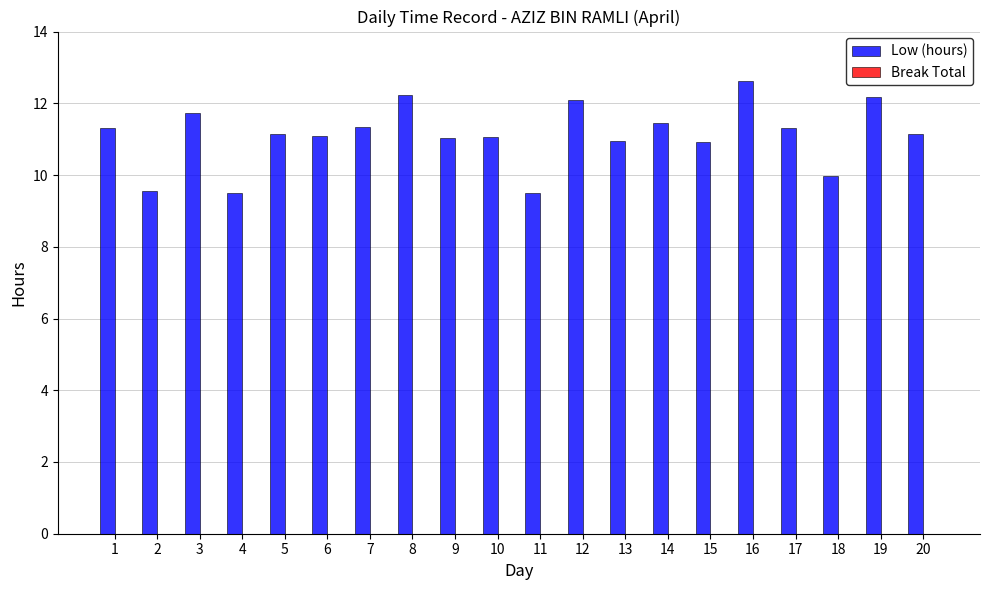

Approximately how many times larger is the value at 17 compared to 9?

1.0